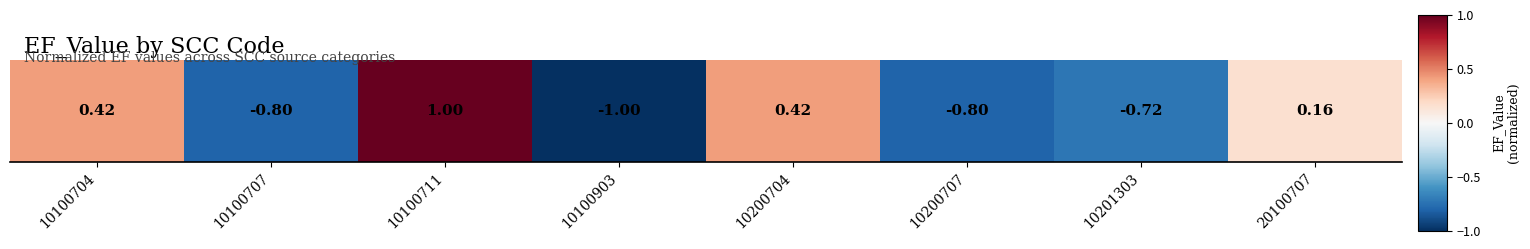

What is the greatest value displayed?

1.0